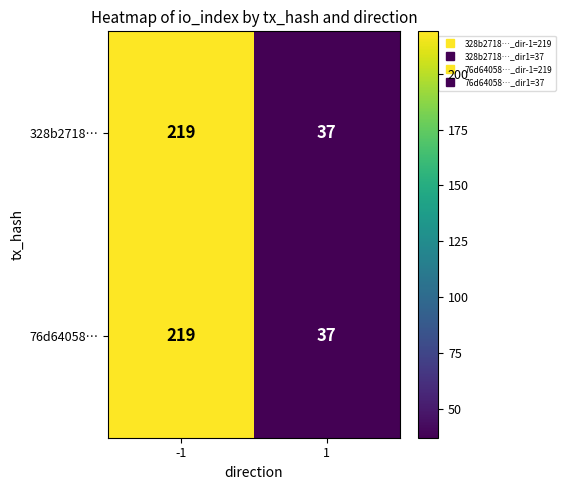

List the labels in order of 76d64058… value, smallest first.

1, -1